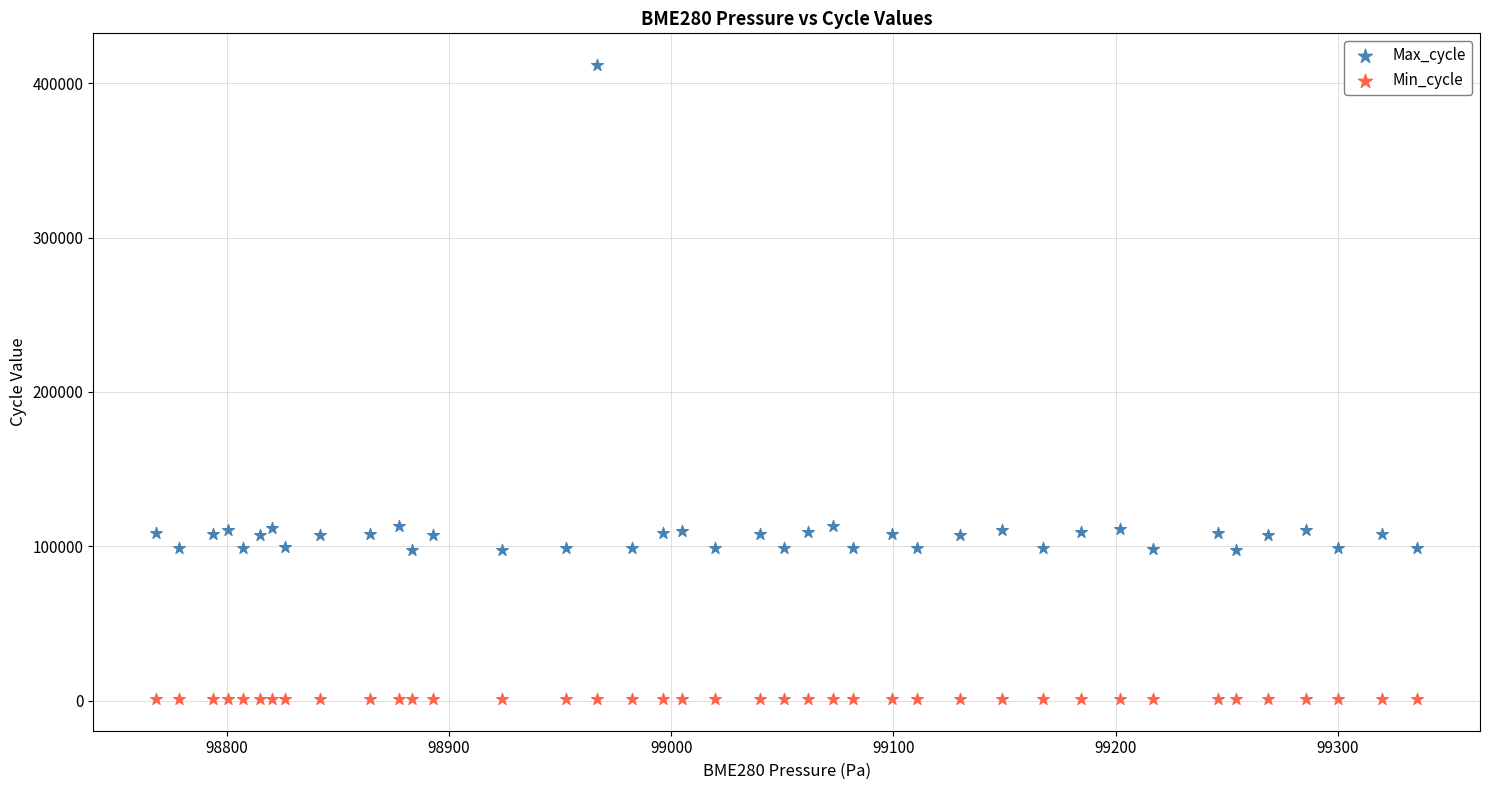

Which series contains the lowest Y value?

Min_cycle